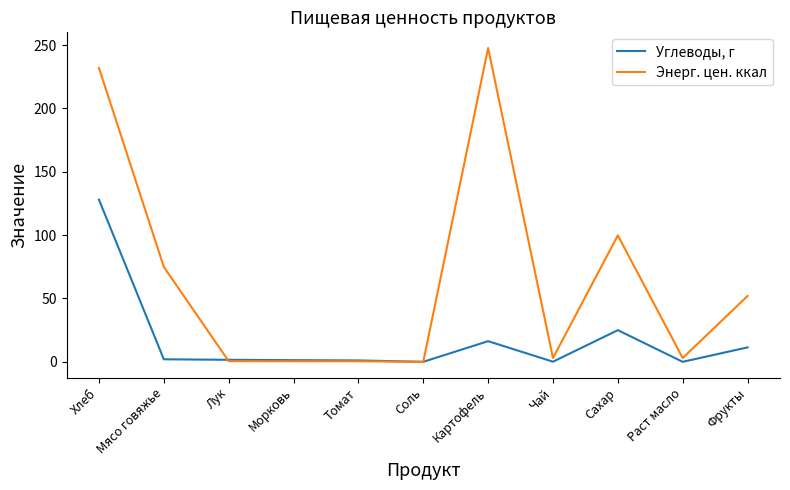

Which series changed the most between Хлеб and Лук?

Энерг. цен. ккал